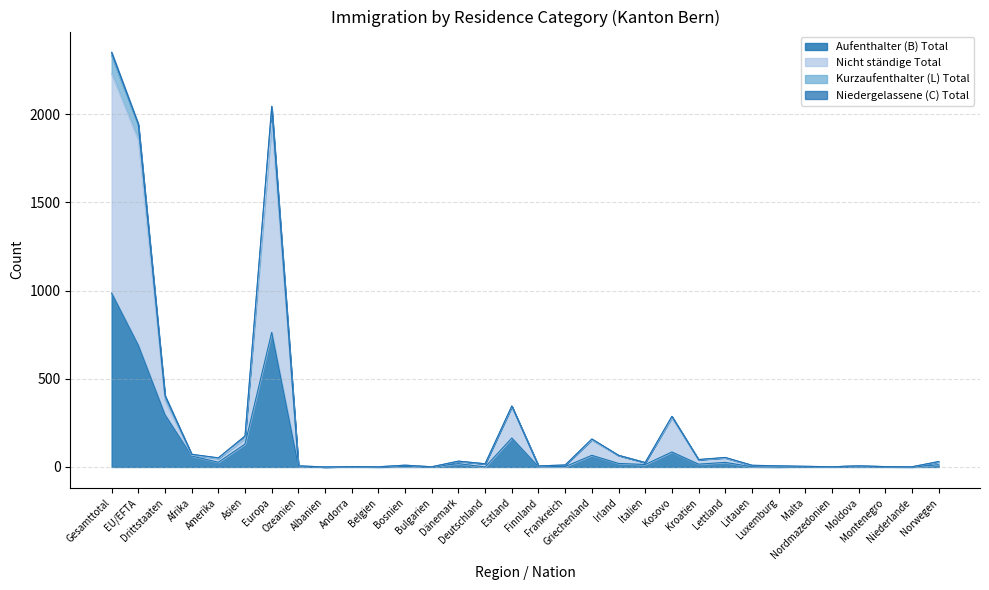

Rank the series at Lettland from lowest to highest value.

Niedergelassene (C) Total, Kurzaufenthalter (L) Total, Nicht ständige Total, Aufenthalter (B) Total